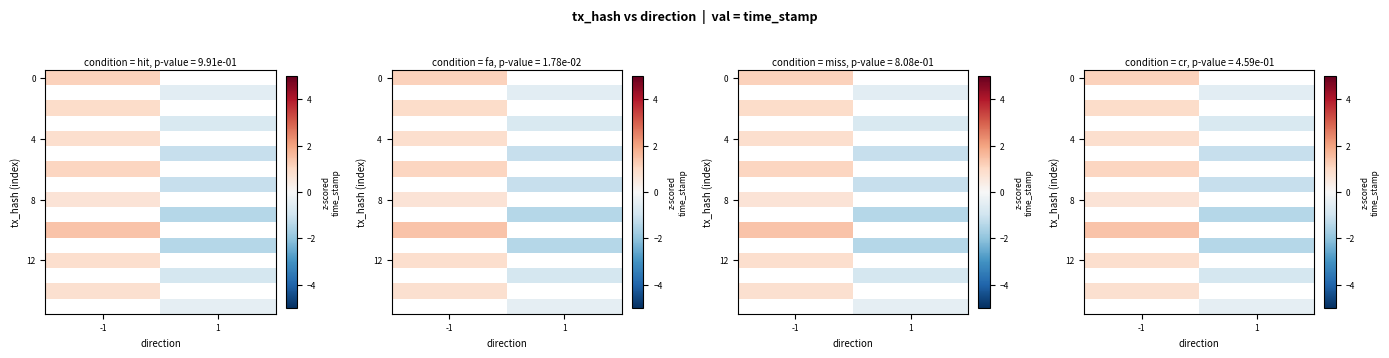

Count the number of categories in the chart.

2